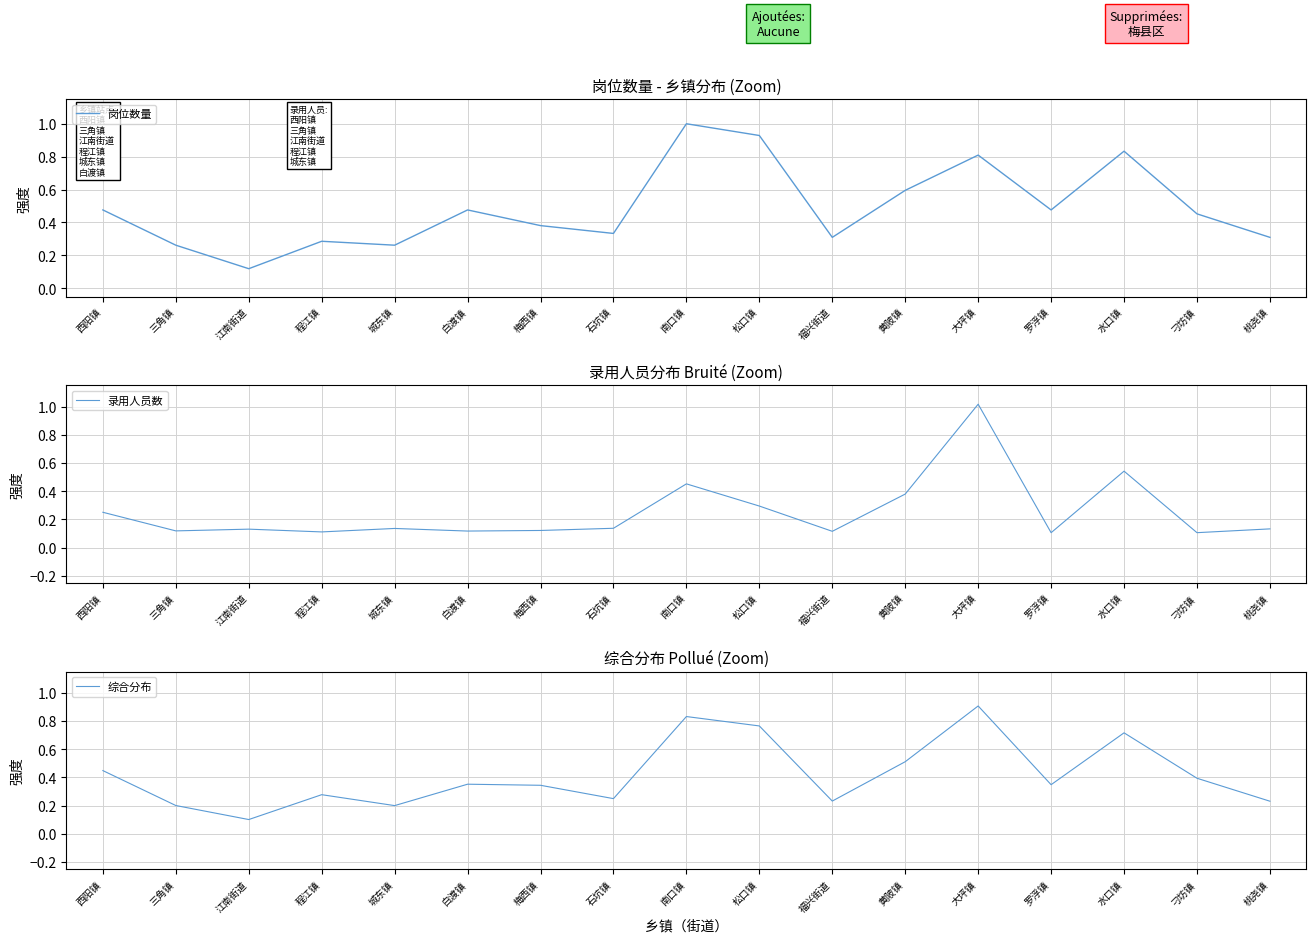

List the series in order of their overall mean, lowest first.

录用人员数, 综合分布, 岗位数量